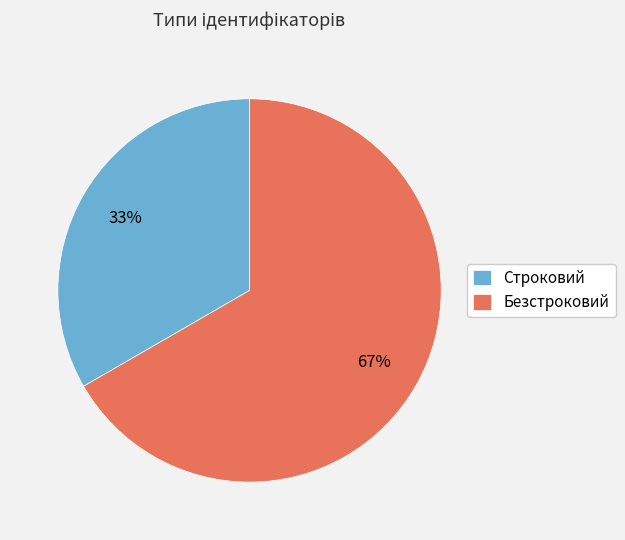

Which slice is the smallest?

Строковий